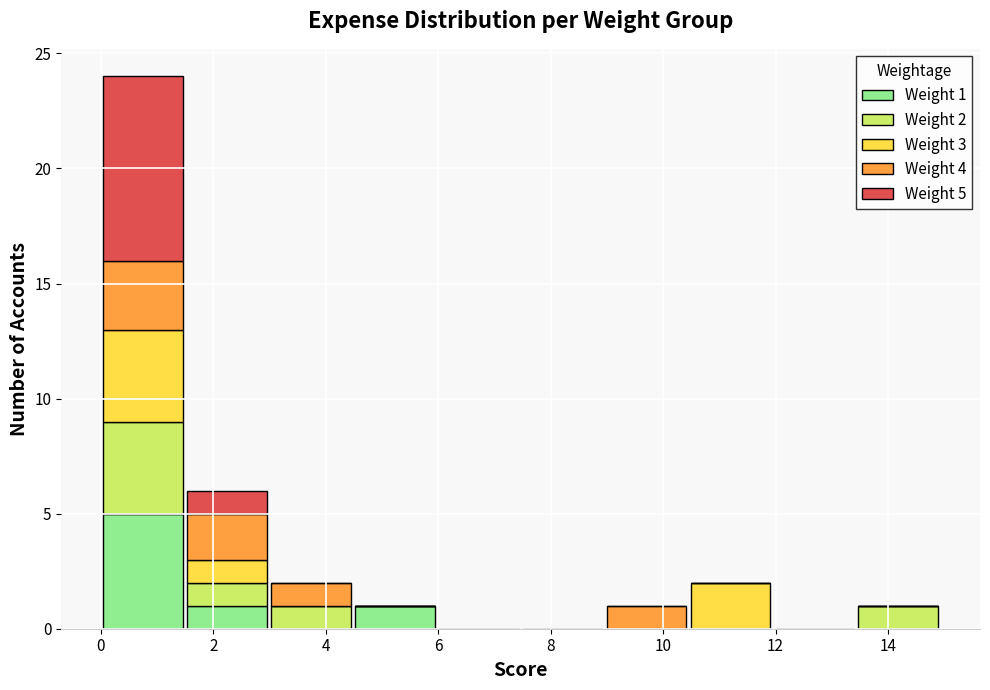

Which range on the x-axis has the tallest stacked bar (by total height)?

0.0 to 1.4